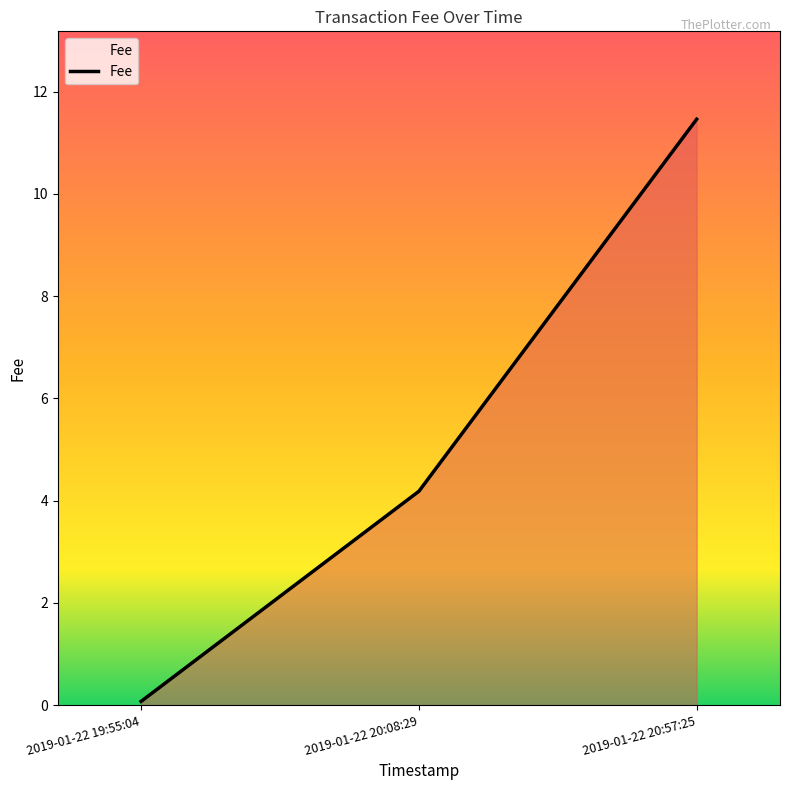

At which category does the chart reach its peak across all series?

2019-01-22 20:57:25